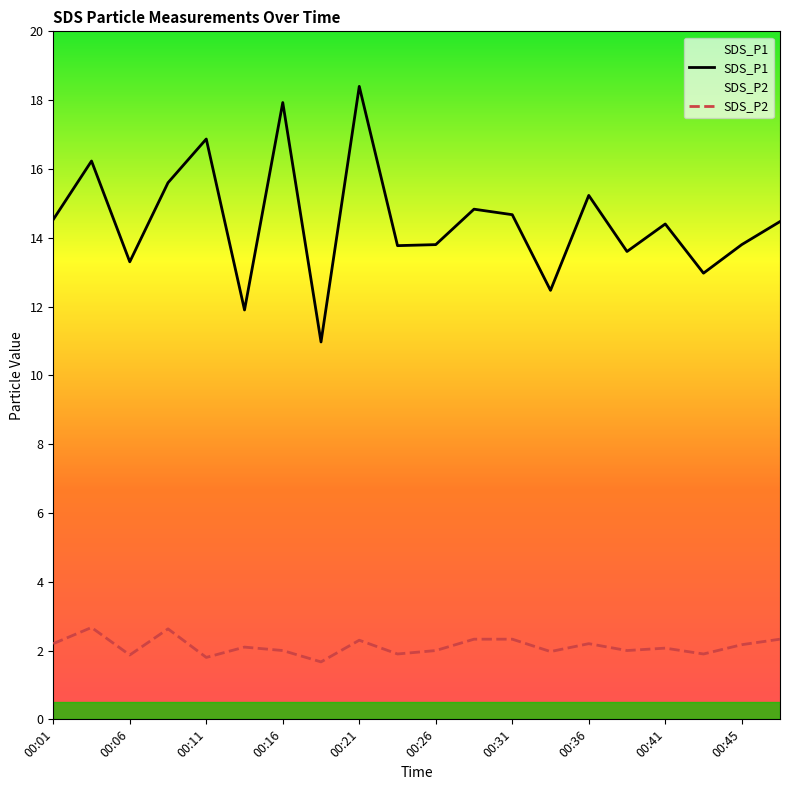

Which series has the largest range (max minus min)?

SDS_P1